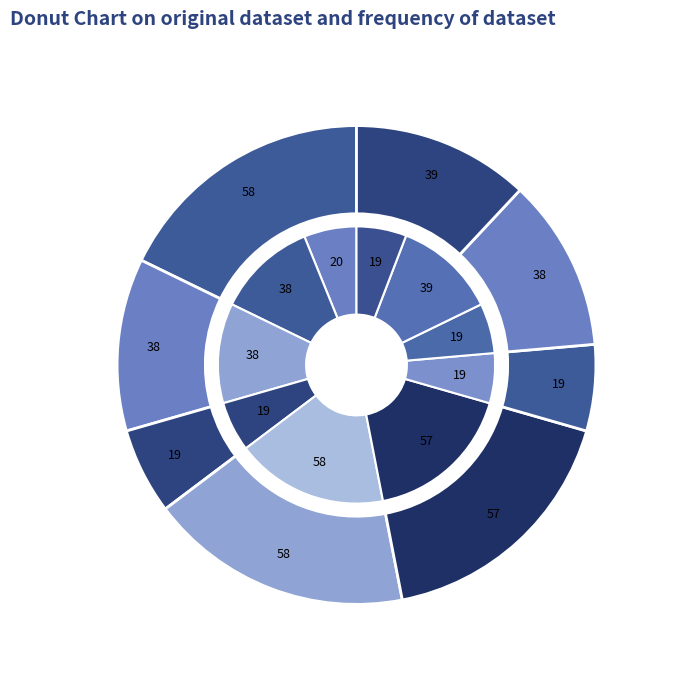

Count the number of slices in the pie.

10